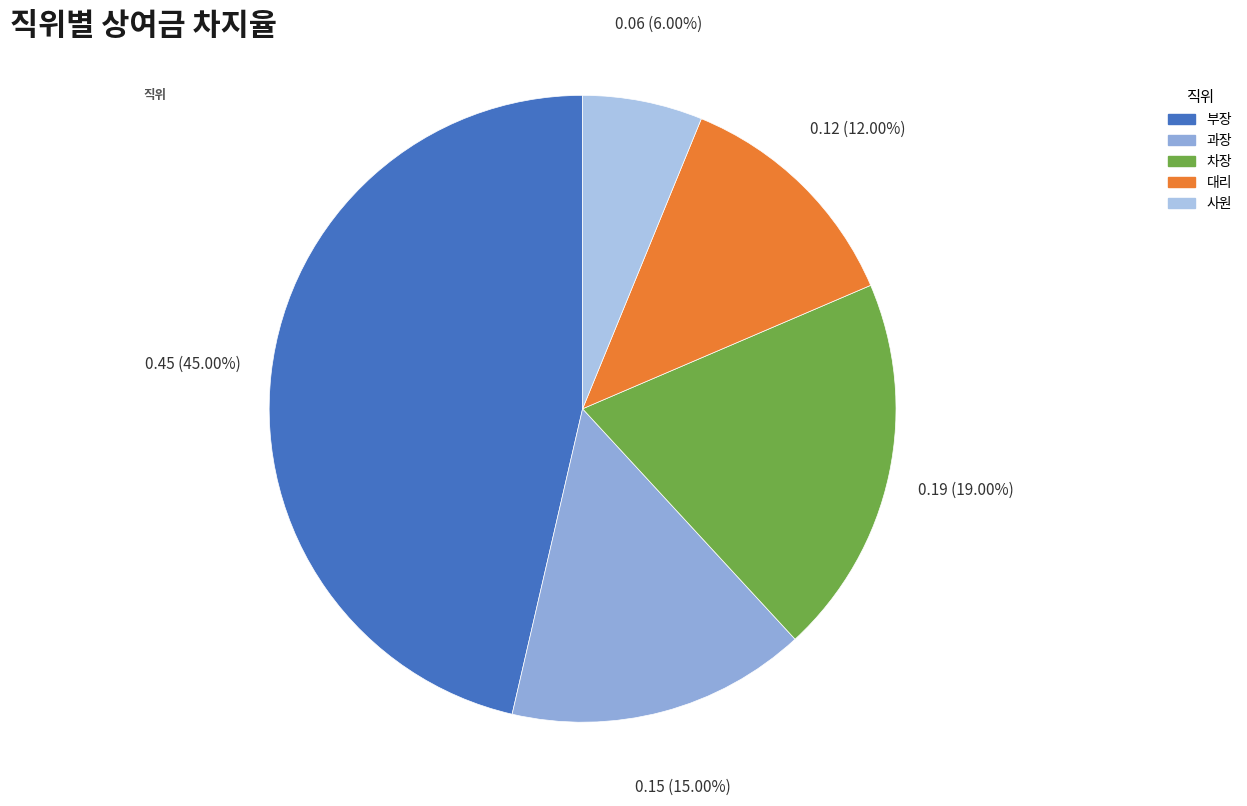

To the nearest percent, what is the difference between the 과장 and 차장 slice percentages?

4%